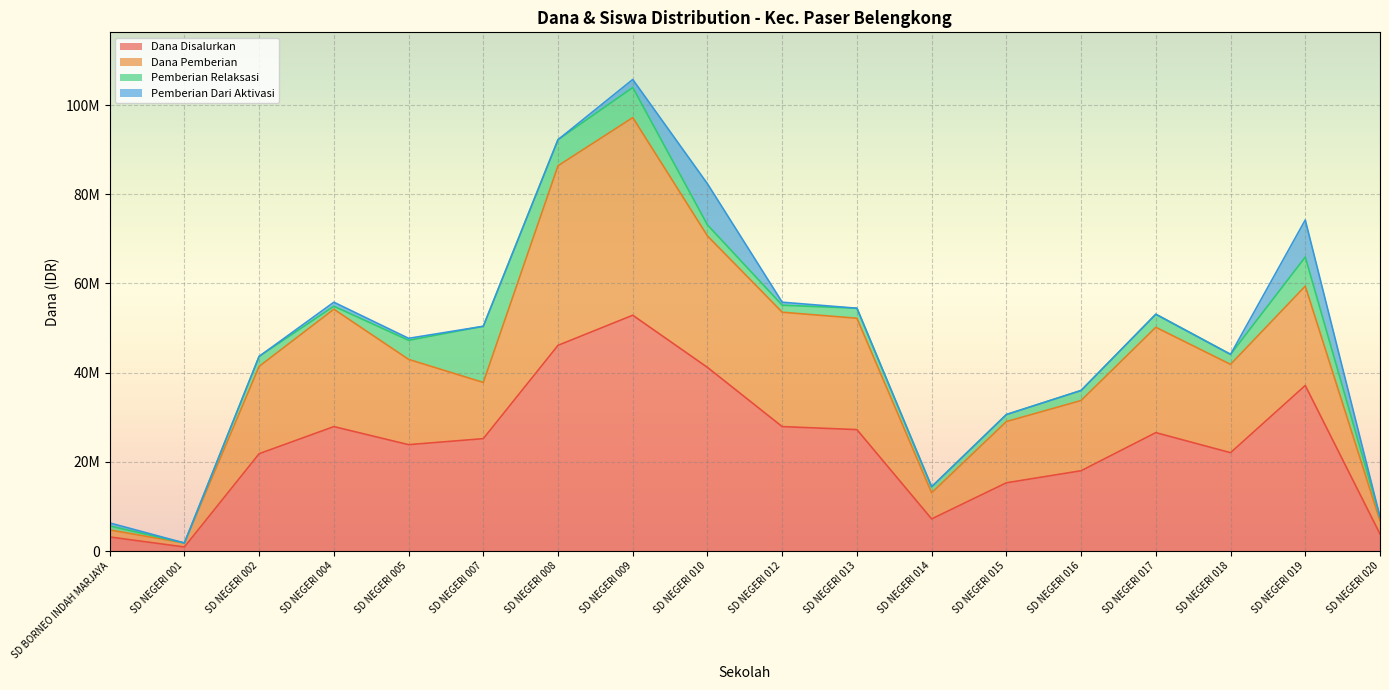

How many values in the Siswa Disalurkan series exceed 50400000?

8